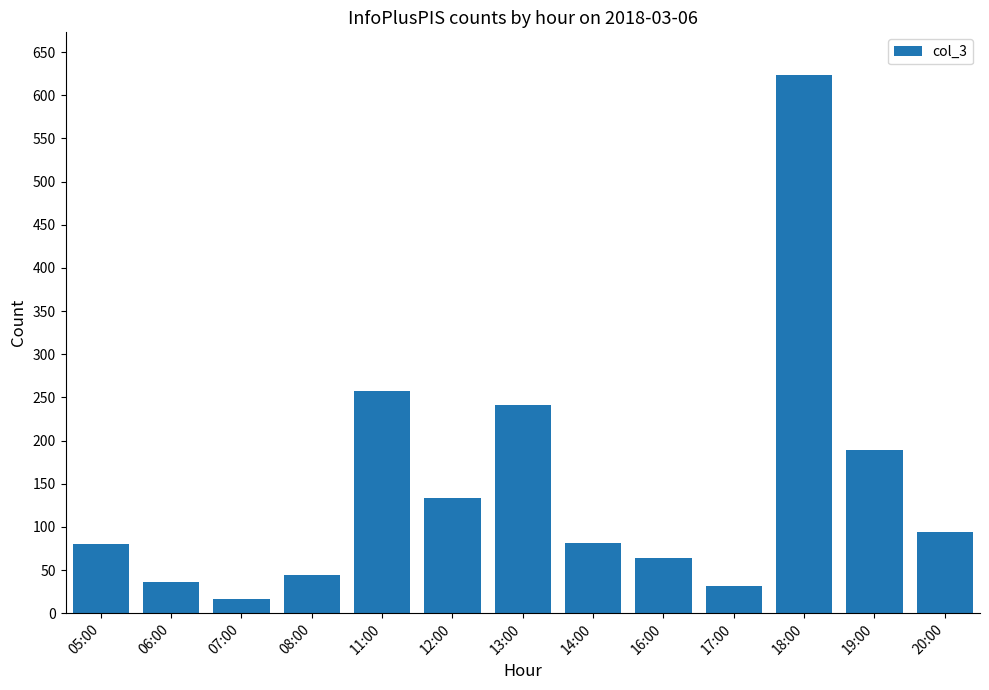

Approximately how many times larger is the value at 13:00 compared to 08:00?

5.5